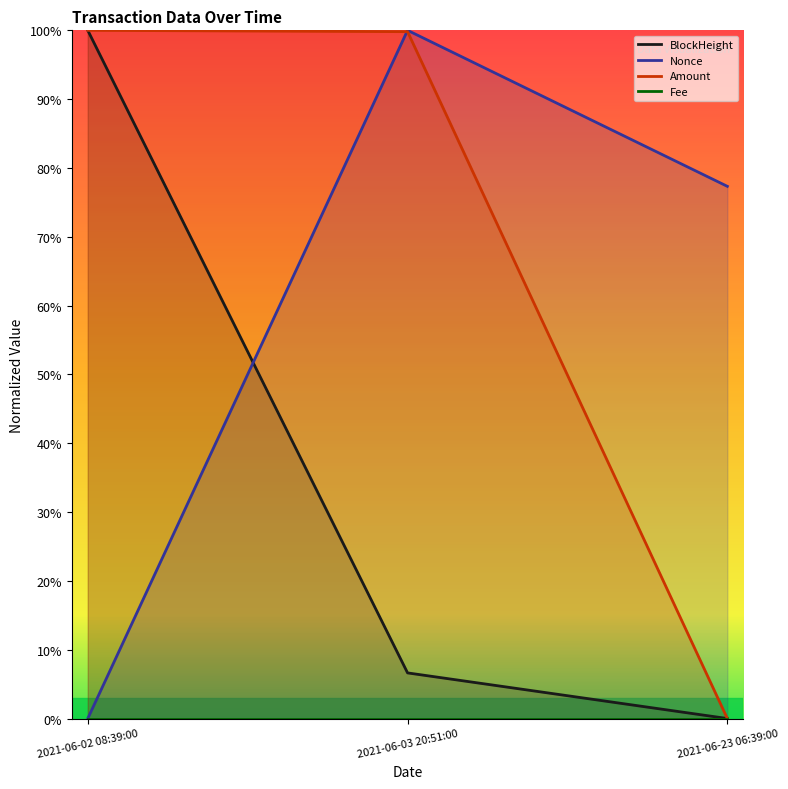

At which category is the sum across all series the highest?

2021-06-03 20:51:00